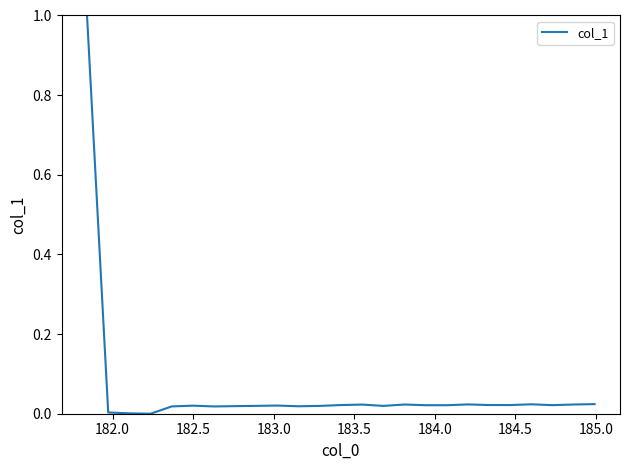

What is the difference between the maximum and minimum values?

1.0